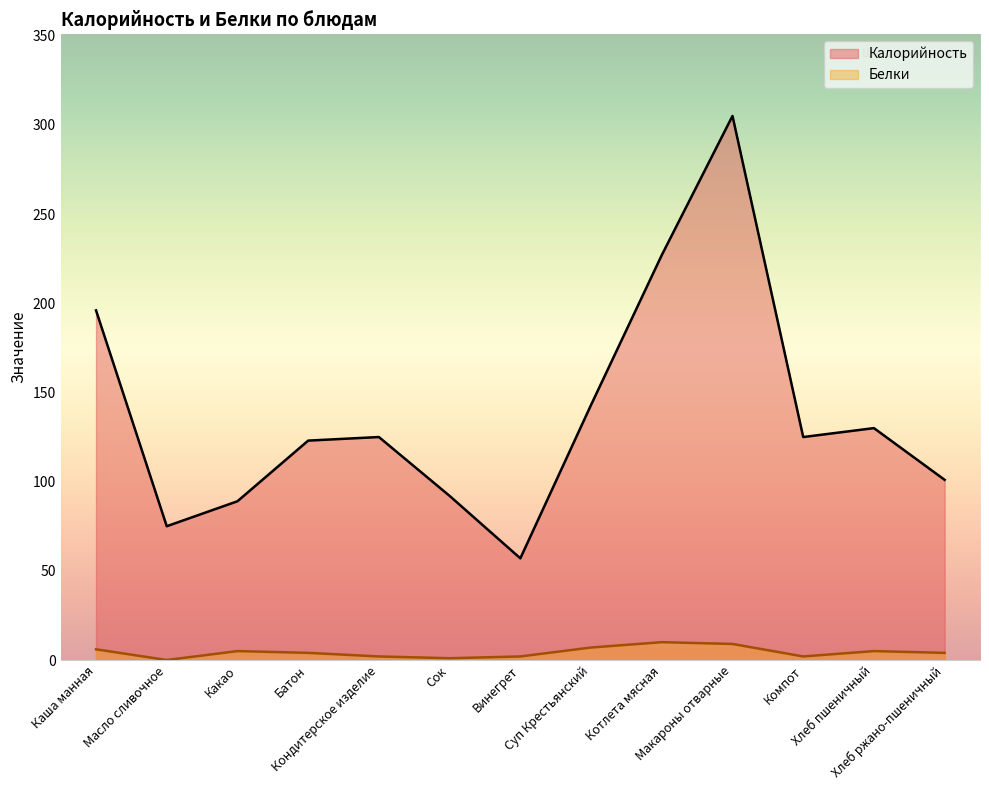

What is the approximate value of Калорийность at Макароны отварные?

305